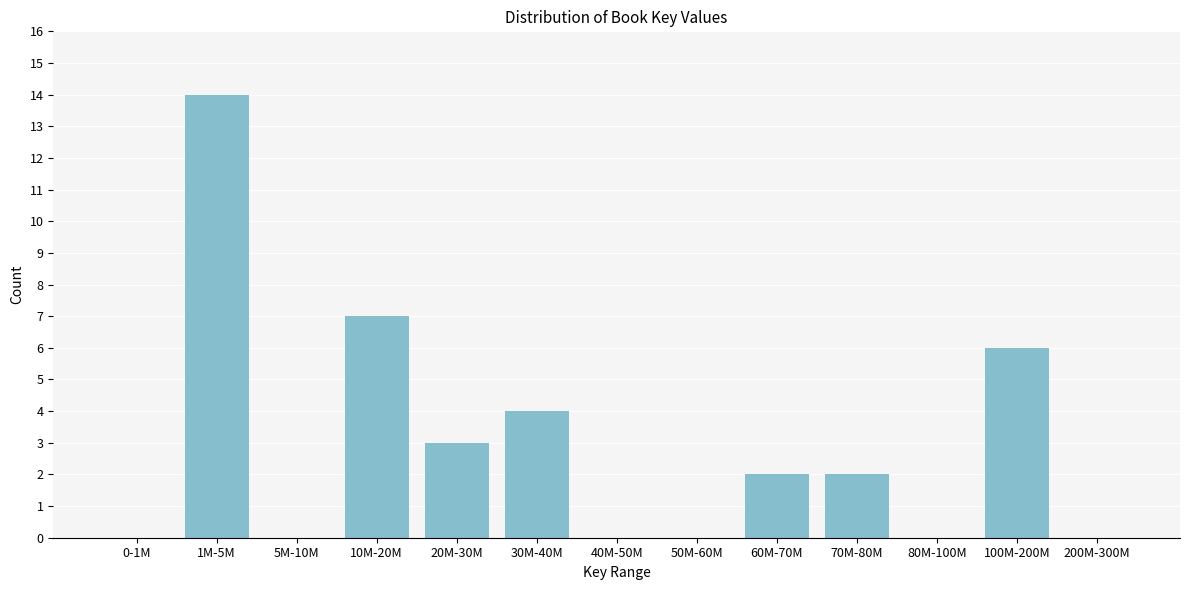

Reading left to right, list all the values displayed in this chart.

0-1M=0	1M-5M=14	5M-10M=0	10M-20M=7	20M-30M=3	30M-40M=4	40M-50M=0	50M-60M=0	60M-70M=2	70M-80M=2	80M-100M=0	100M-200M=6	200M-300M=0